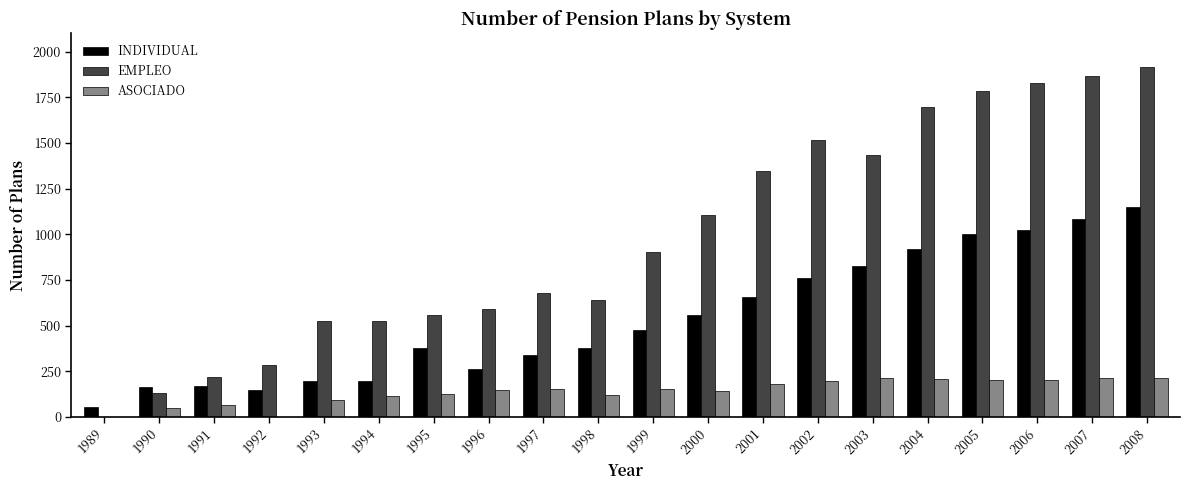

What is the spread (max minus min) of values at 1994?

411